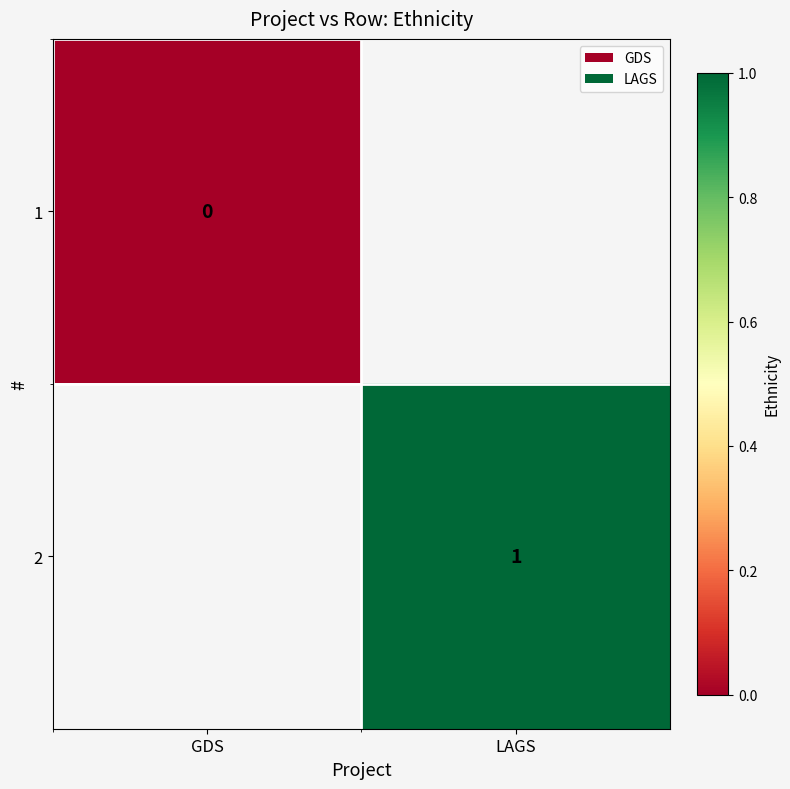

The value of 2 at LAGS is 1. True or false?

True